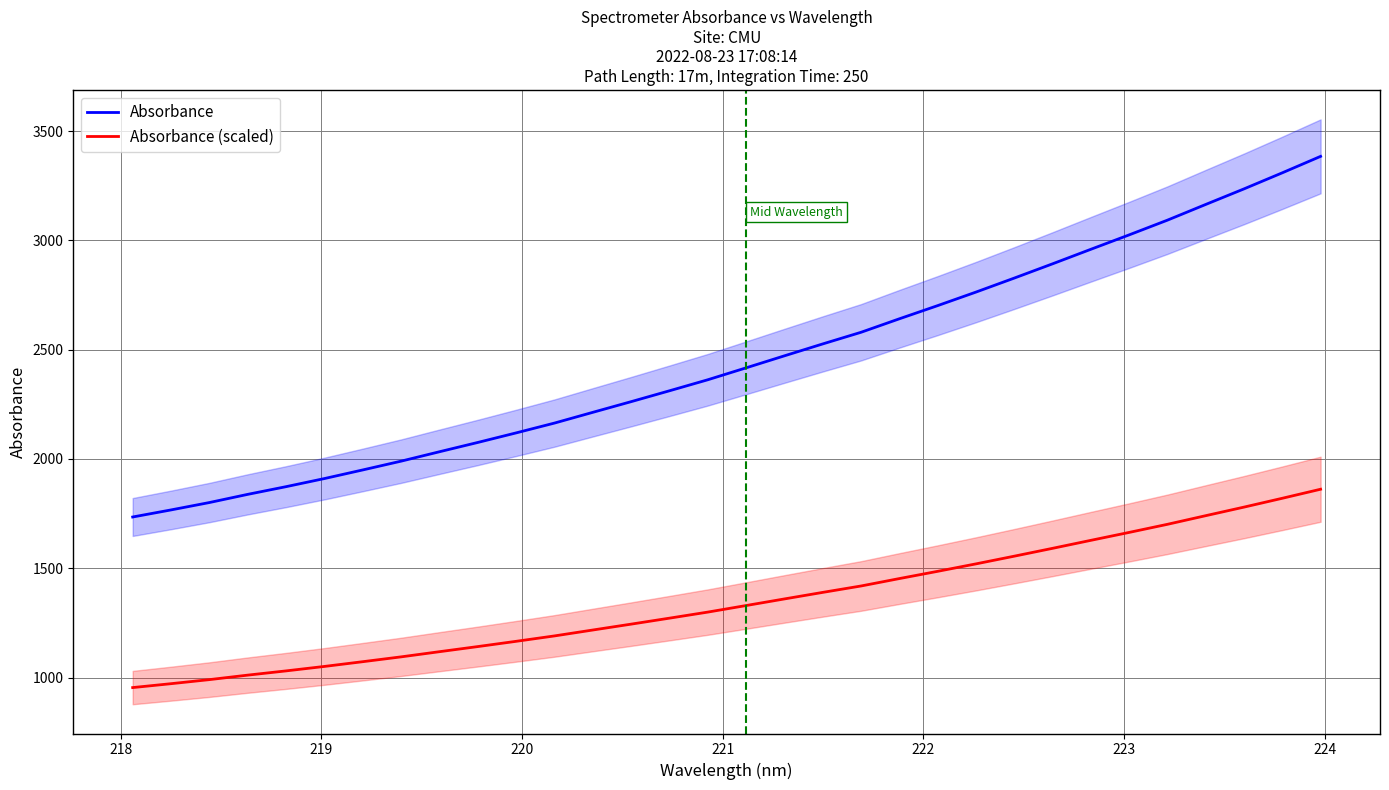

True or false: Absorbance (scaled) and Absorbance cross at least once.

False